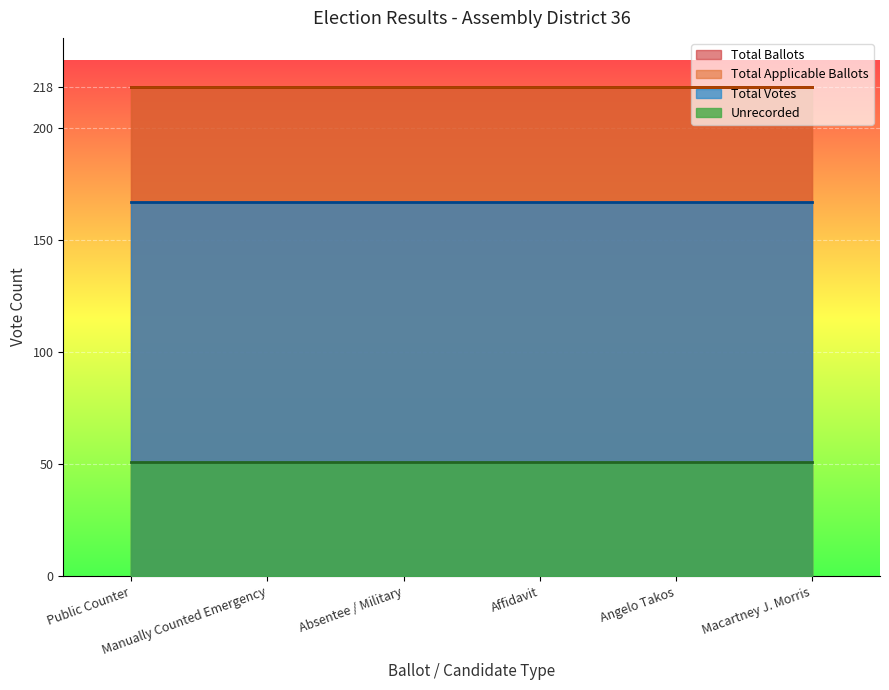

What are all the series names shown in the legend?

Unrecorded, Total Ballots, Total Applicable Ballots, Total Votes